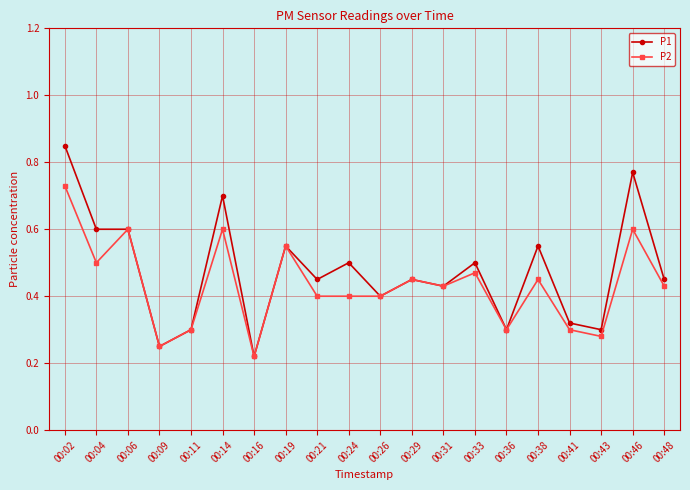

How many lines are shown in the chart?

2